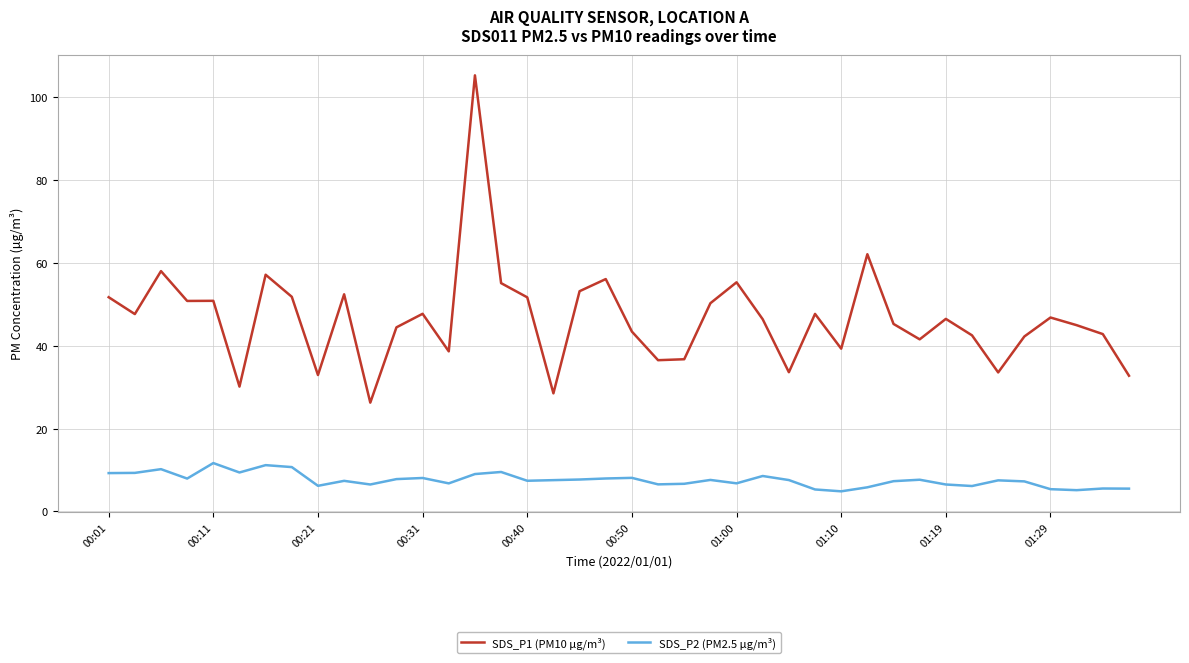

What is the difference between the maximum and minimum values in the SDS_P2 (PM2.5 µg/m³) series?

6.8